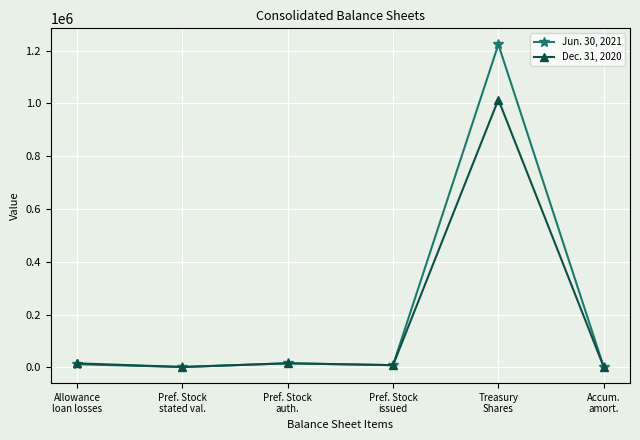

What is the maximum value shown in the chart?

1223728